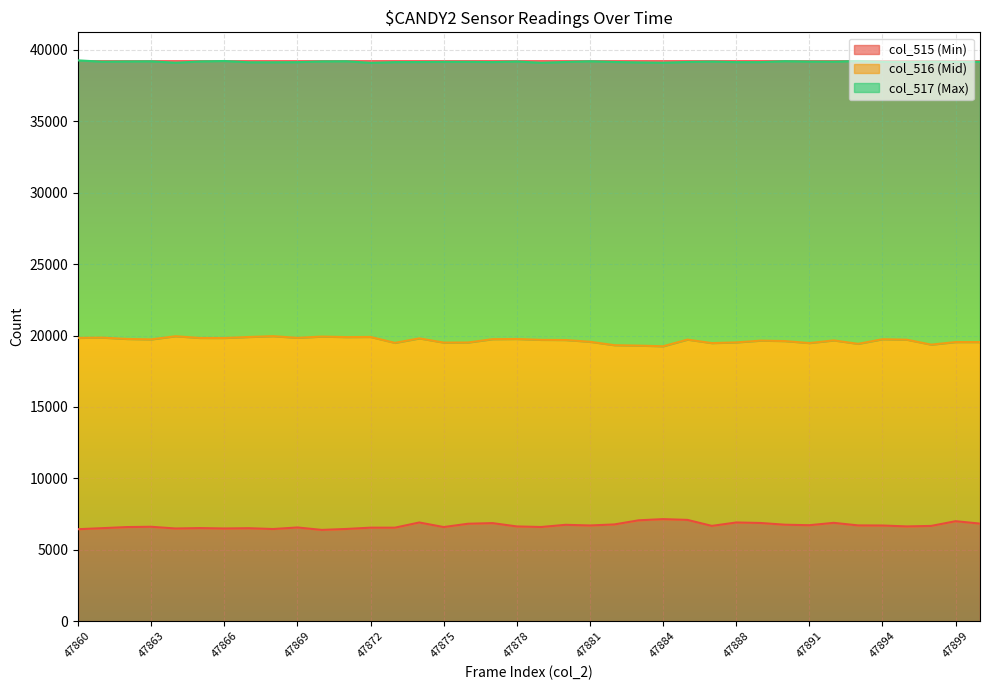

What is the minimum value shown in the chart?

6390